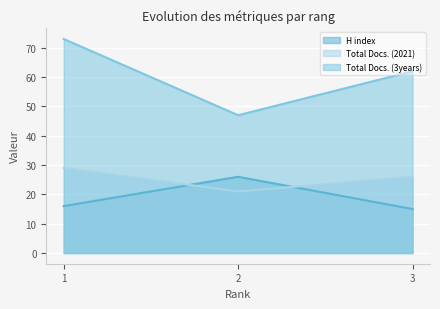

What are all the series names shown in the legend?

H index, Total Docs. (2021), Total Docs. (3years)